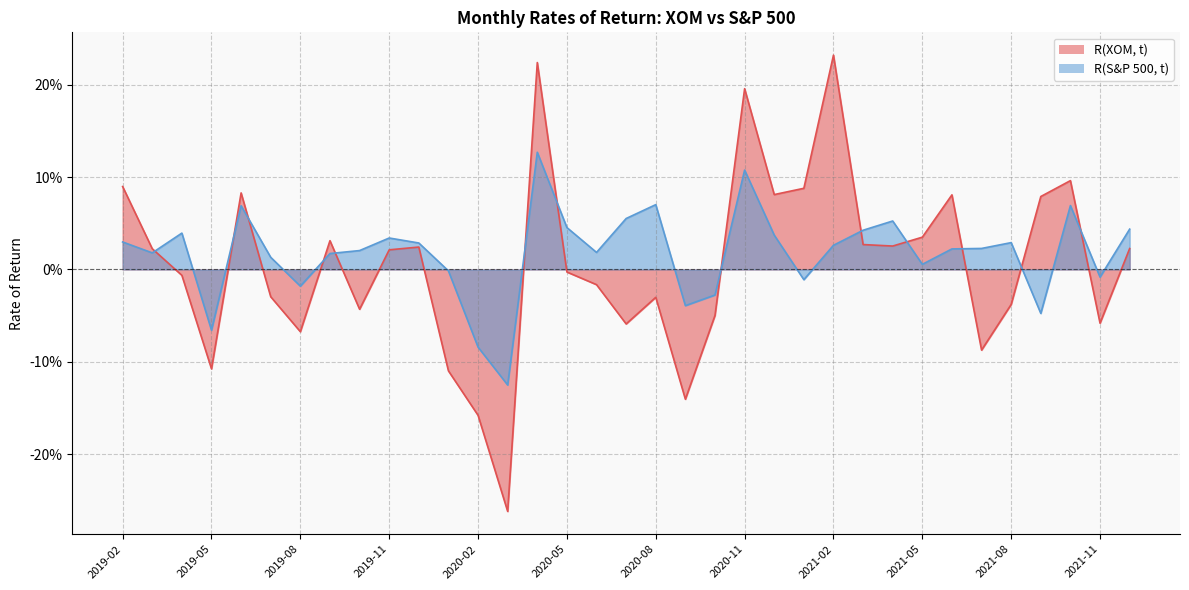

True or false: R(S&P 500, t) and R(XOM, t) intersect in this chart.

True